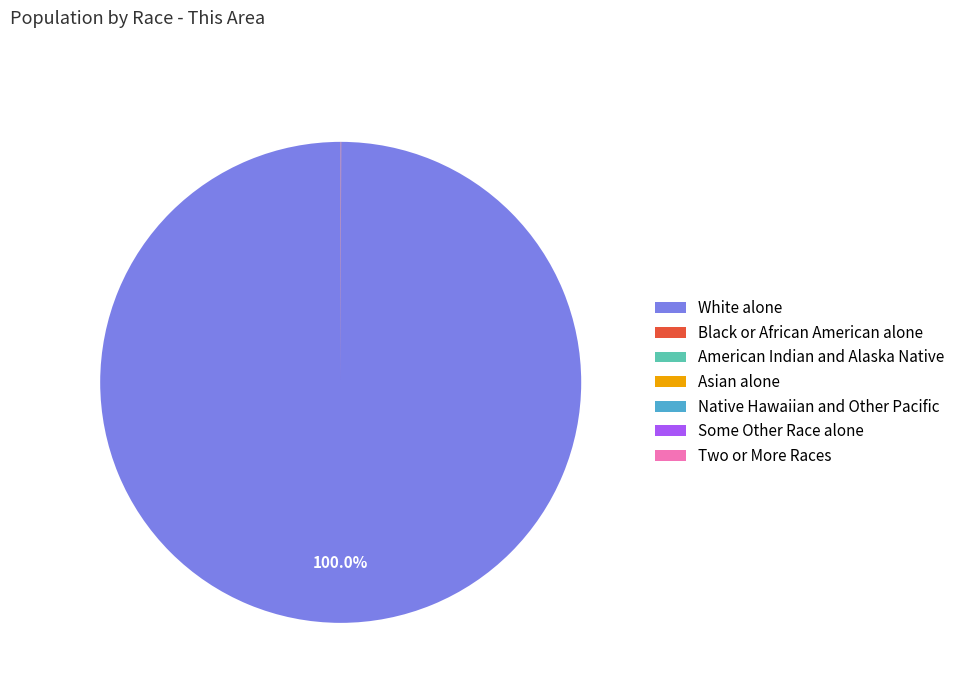

To the nearest percent, what percentage of the pie is White alone?

100%